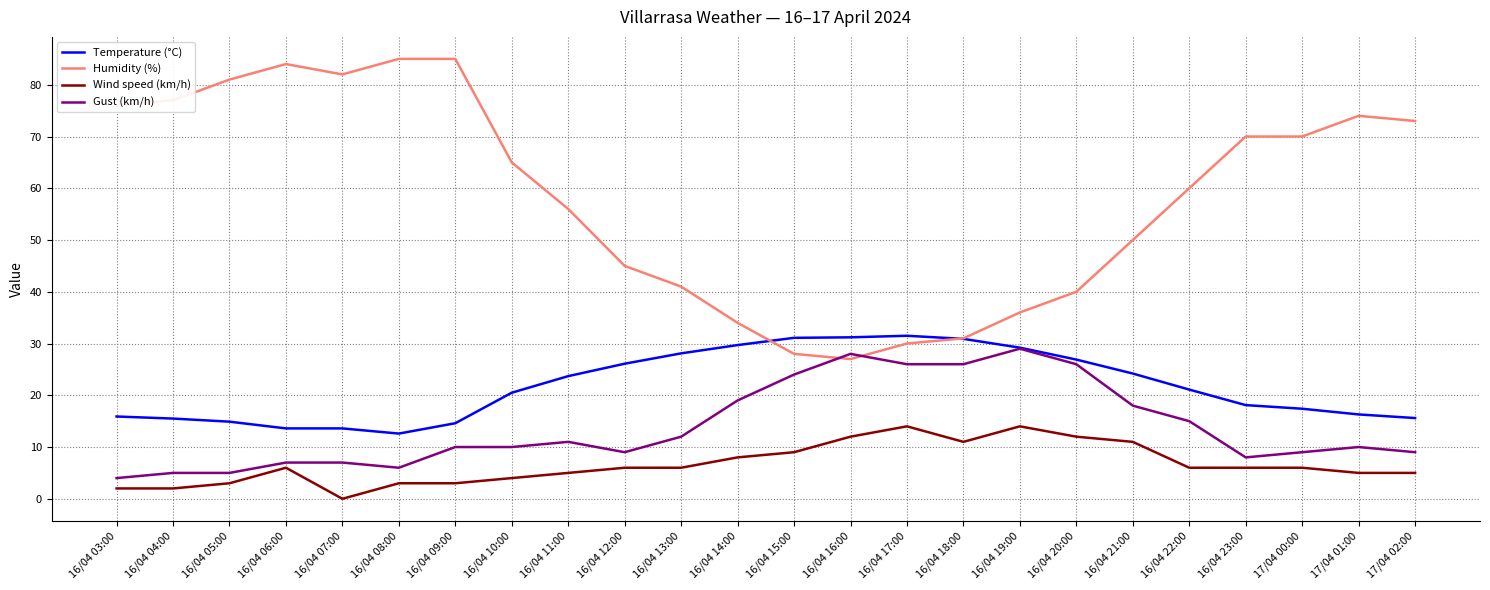

What is the greatest value displayed?

85.0